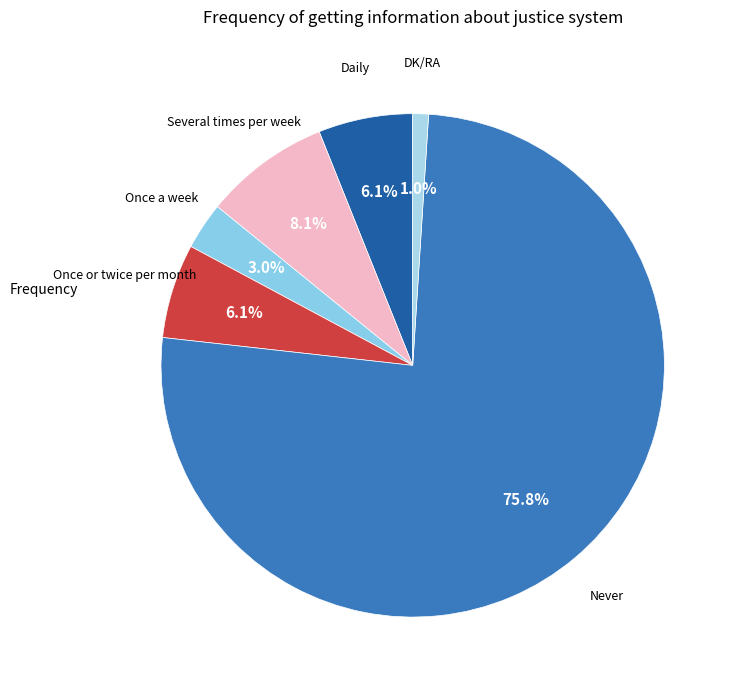

Rank the categories by value from lowest to highest.

DK/RA, Once a week, Daily, Once or twice per month, Several times per week, Never